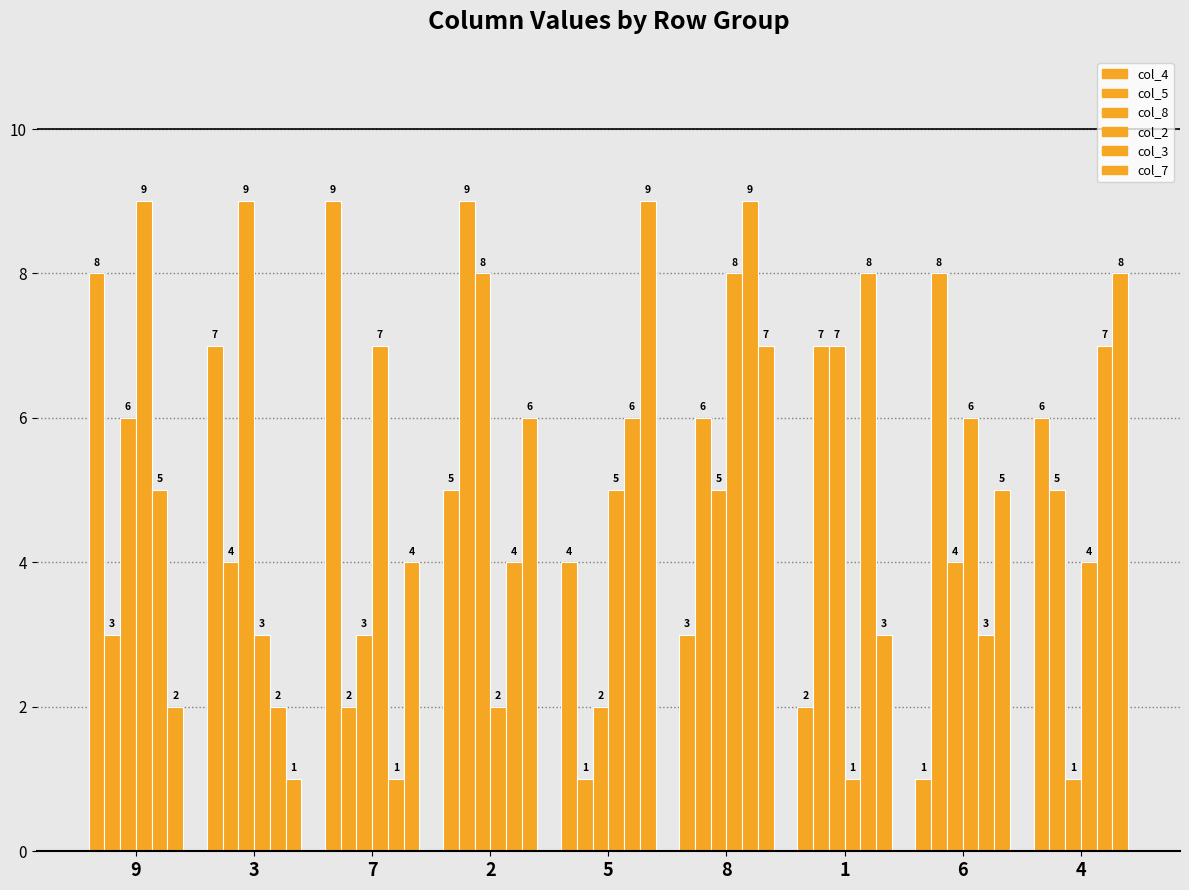

Which series changed the most between 9 and 1?

col_2